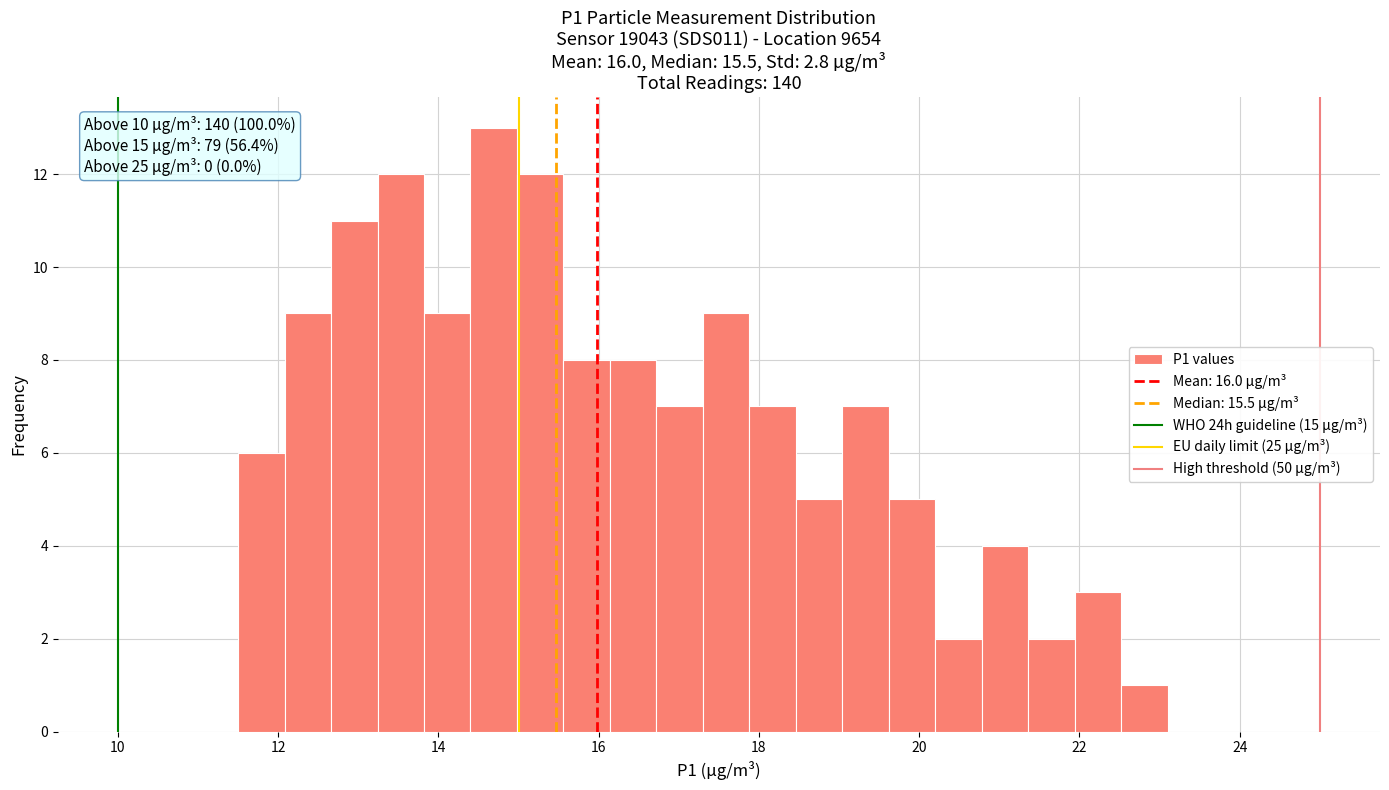

Read against the x-axis, roughly where is the centre of the tallest bar?

14.6